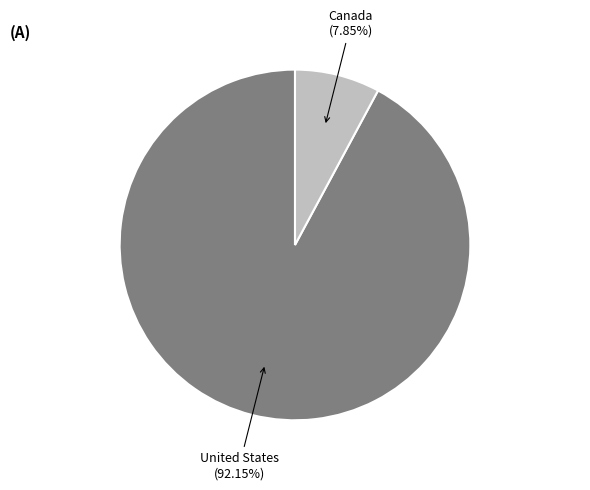

Is there any slice that represents more than half of the pie?

Yes